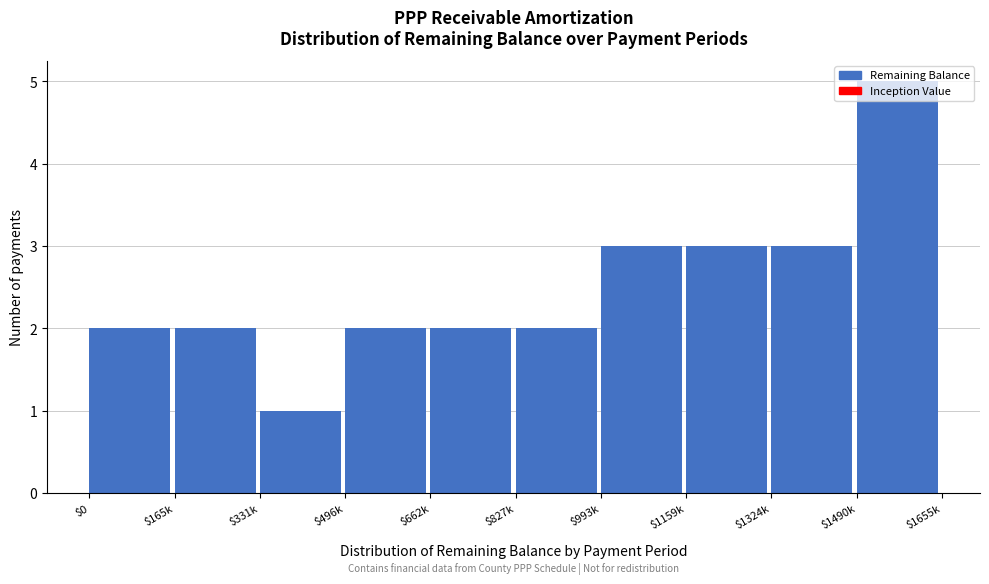

What is the sum of all values?

25